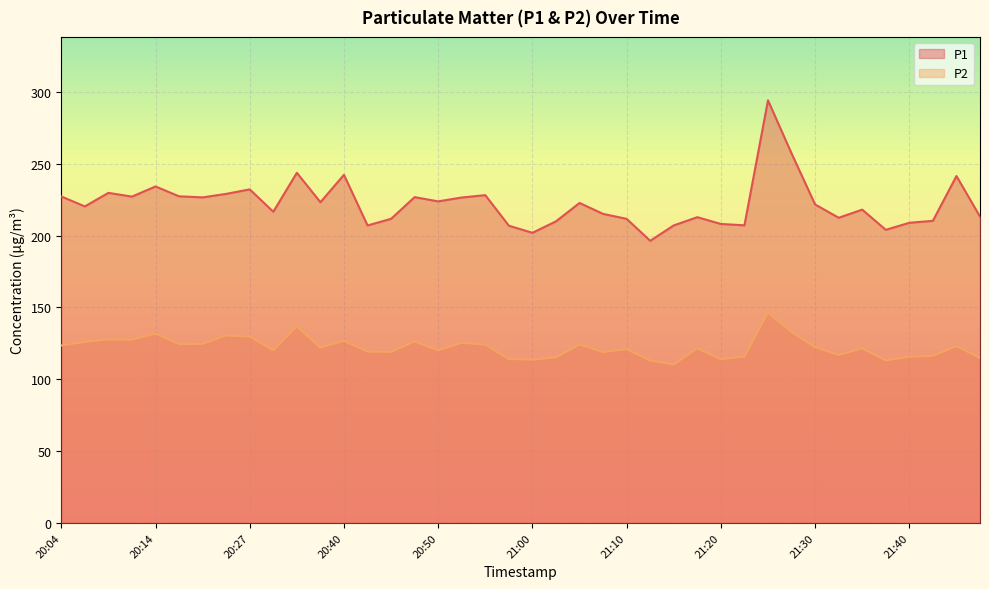

True or false: P2 and P1 cross at least once.

False